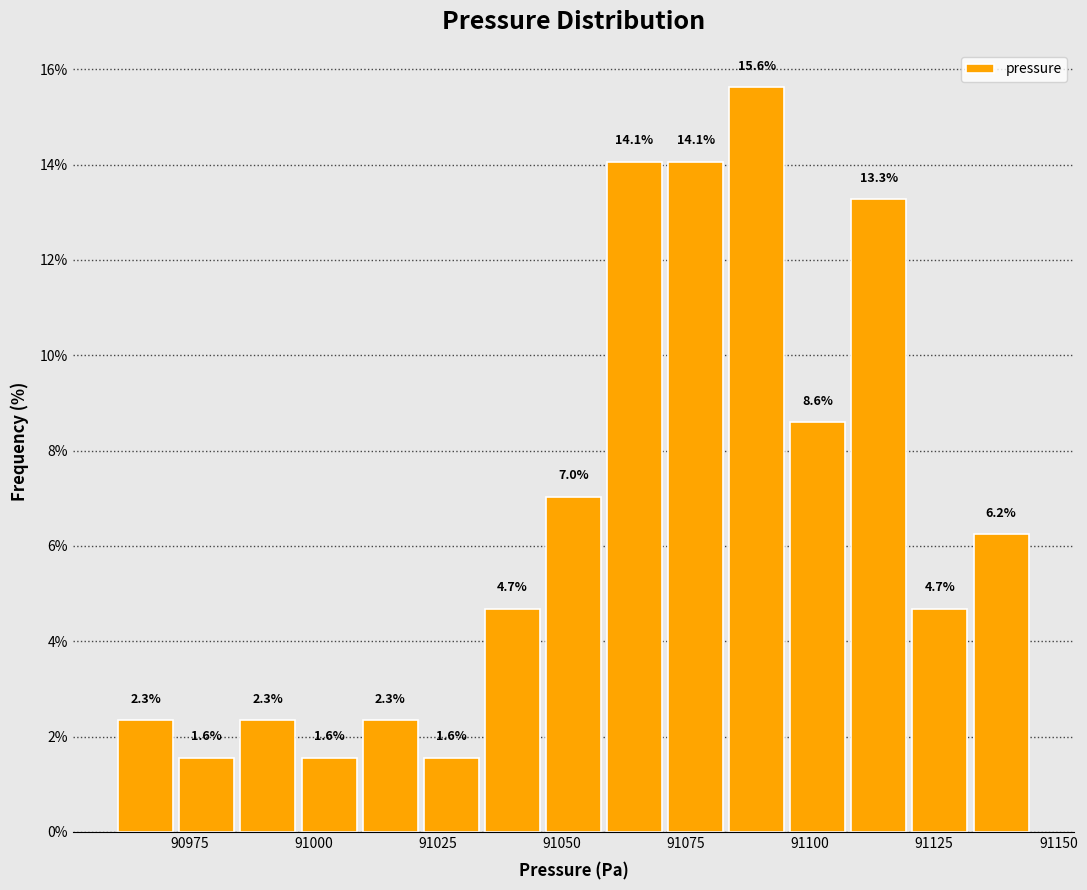

Around what value on the x-axis is the tallest bar? Give the approximate position of its centre, as read against the axis.

91090